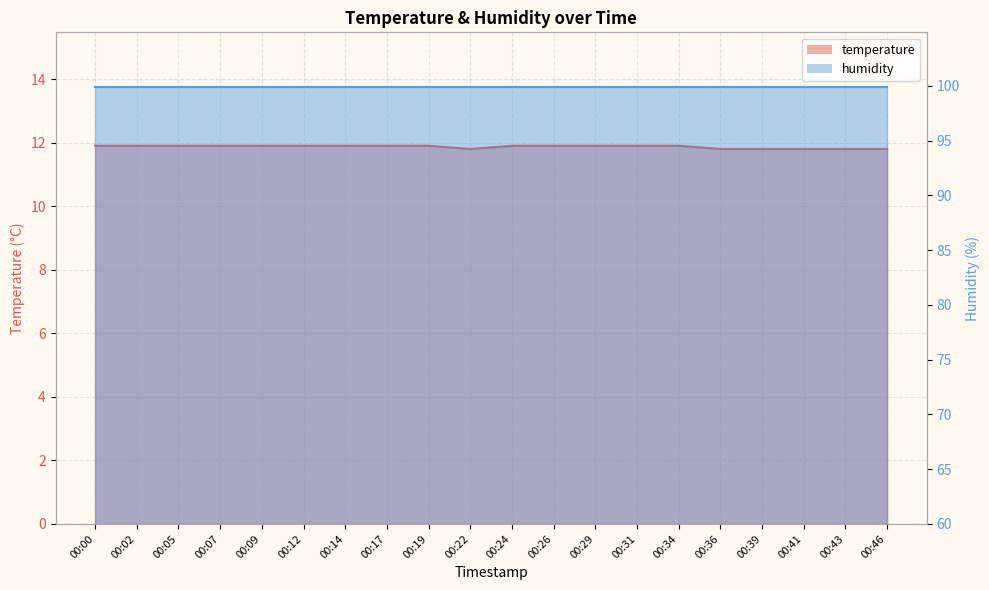

At which label is the value closest to 11?

00:22